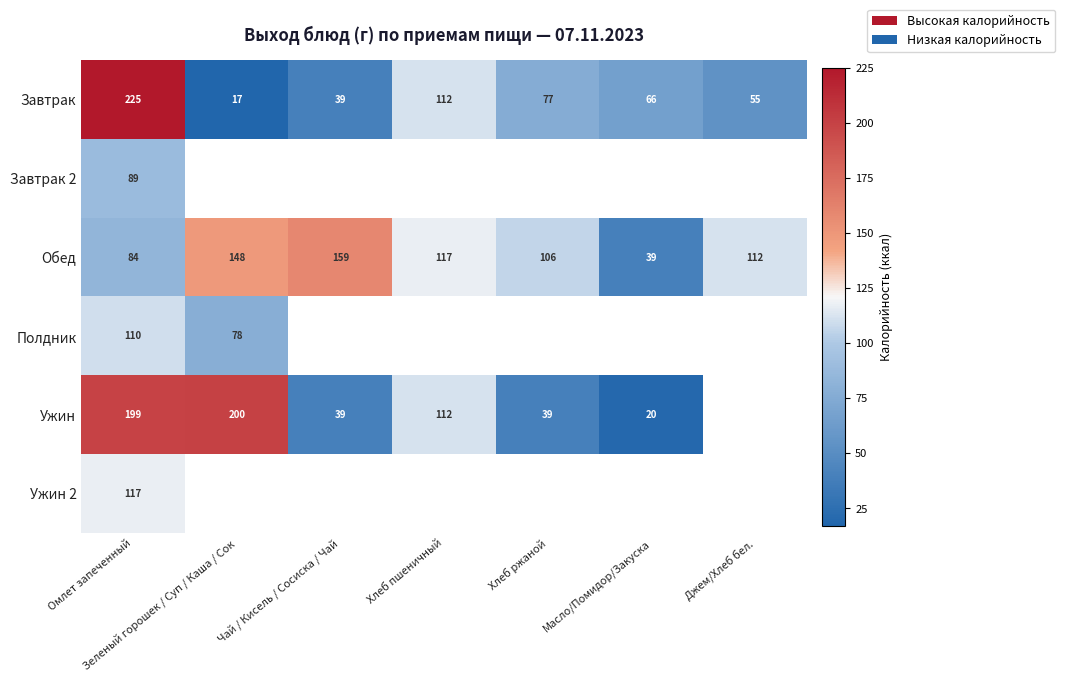

Between Омлет запеченный and Джем/Хлеб бел., which is larger?

Омлет запеченный